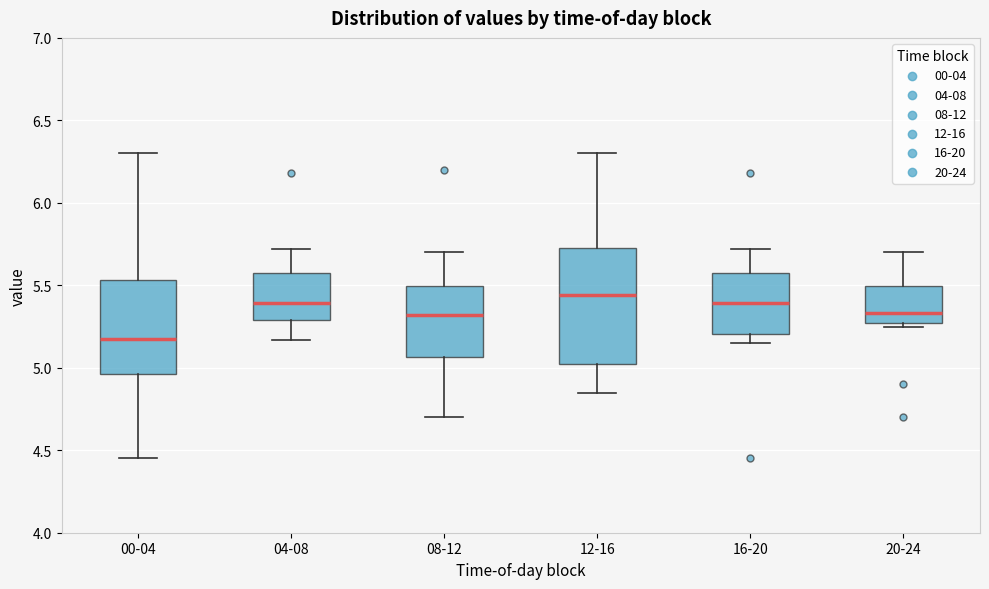

Which box is the tallest, from its lower edge to its upper edge?

12-16